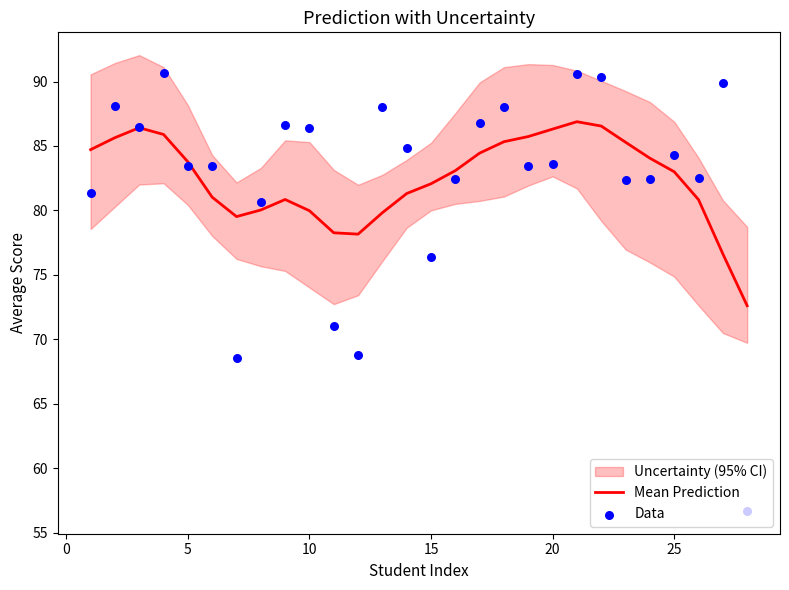

What is the highest value of the Mean Prediction series?

86.9